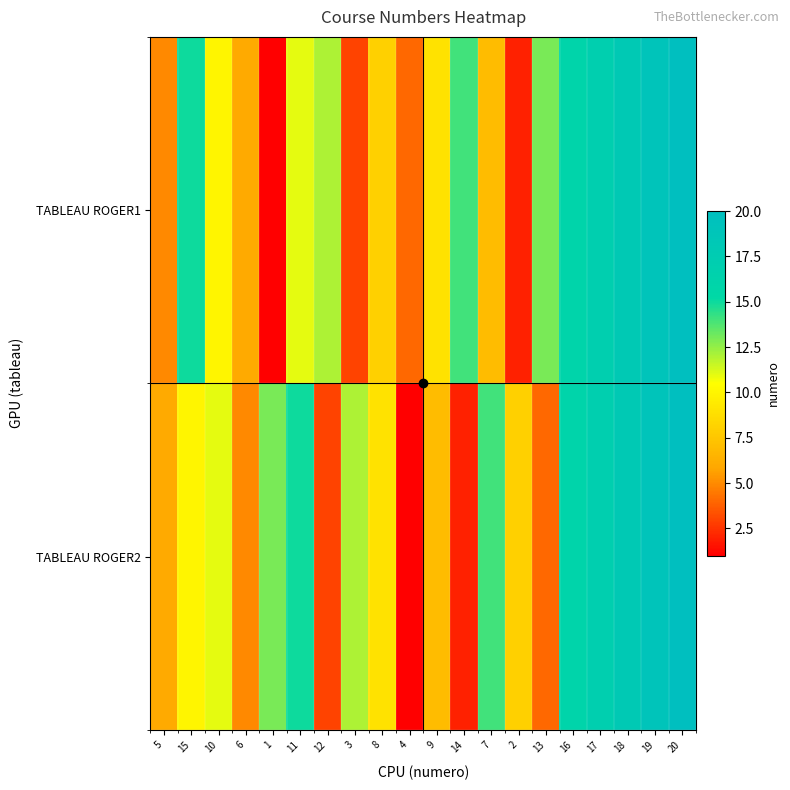

How many categories are shown in the chart?

20